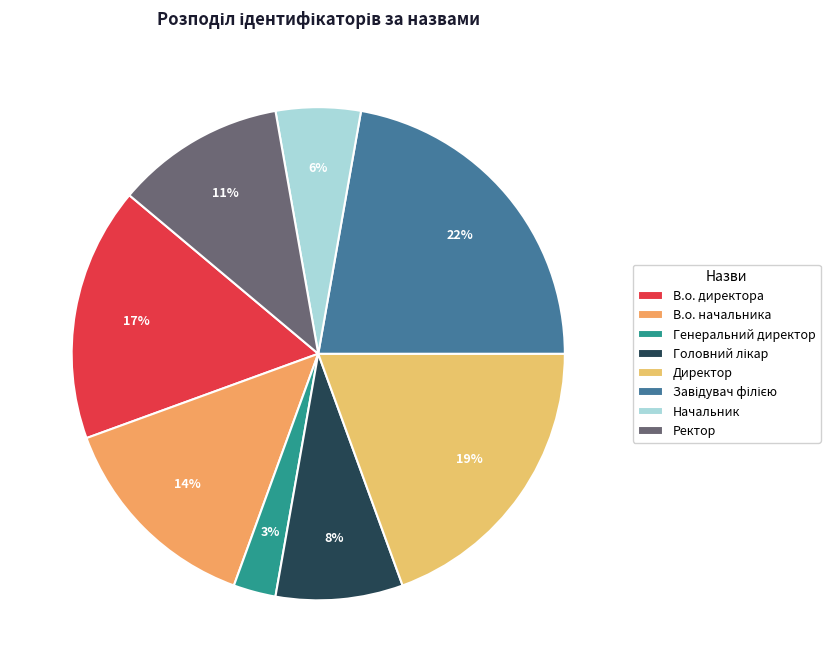

Which category has the smallest portion of the pie?

Генеральний директор